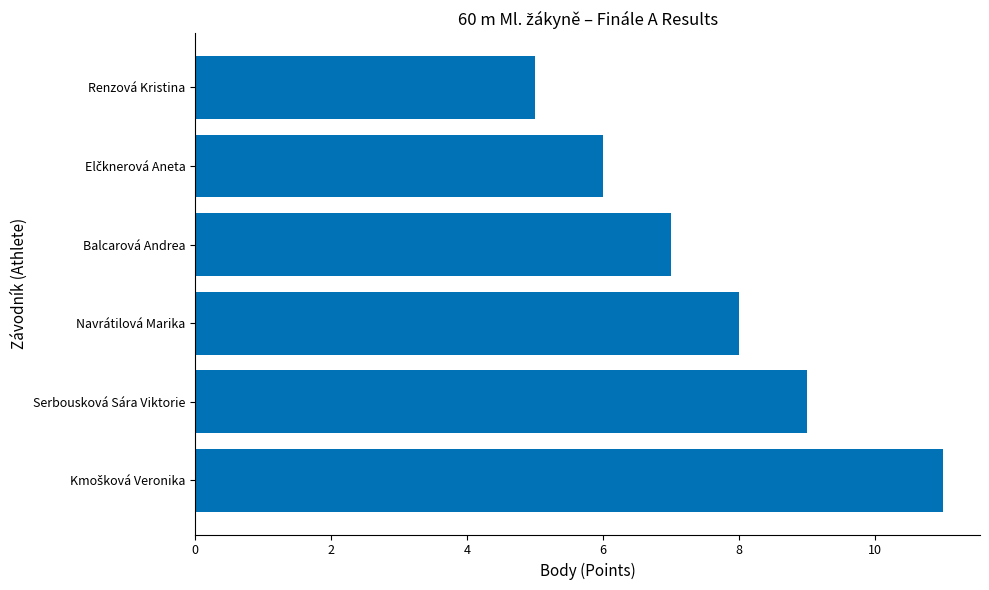

Reading bottom to top, list all the values displayed in this chart.

11	9	8	7	6	5